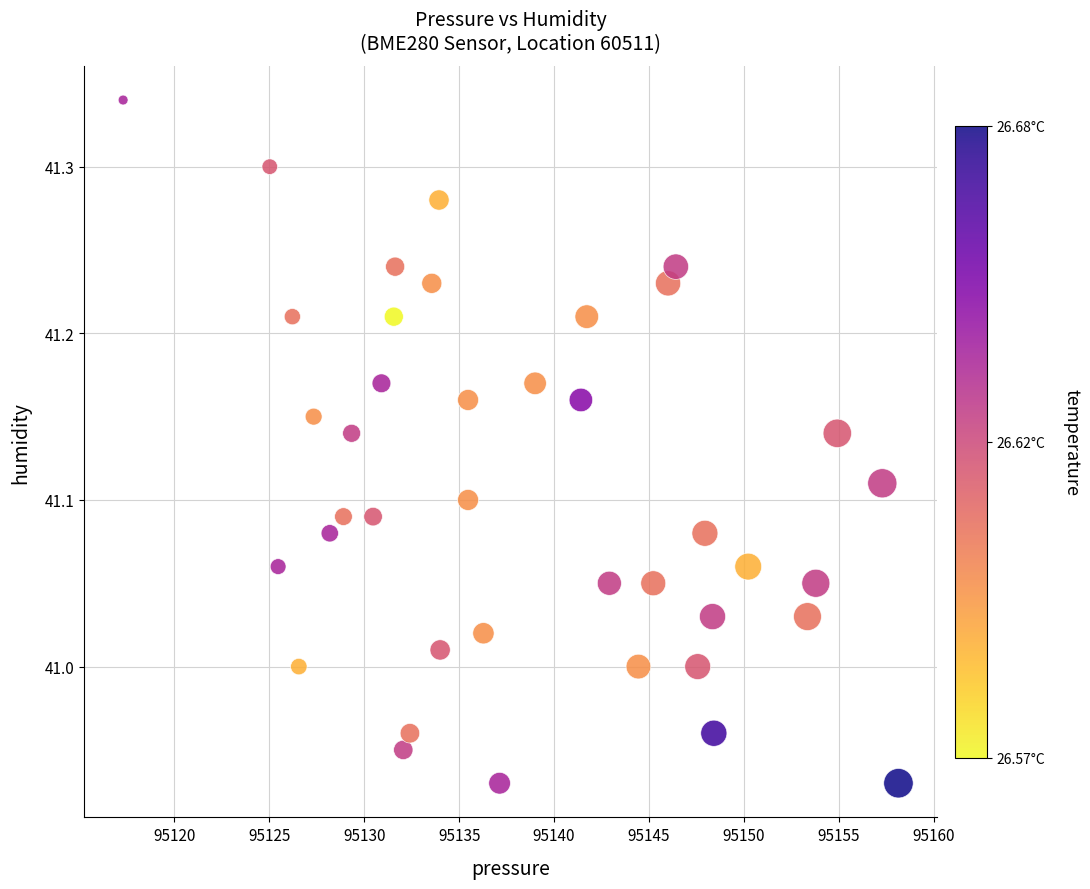

What is the range of X values (max minus min)?

40.8